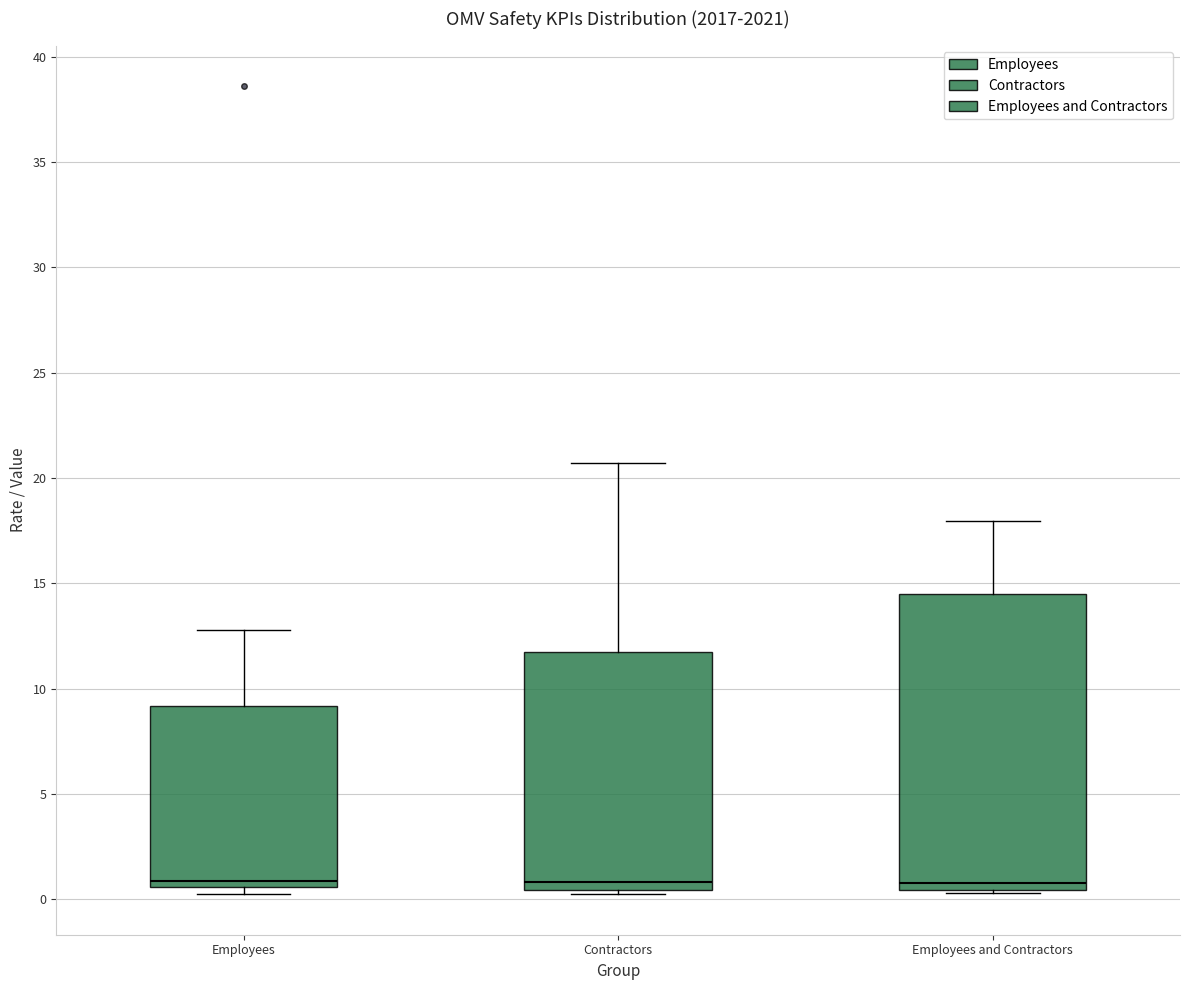

Reading left to right, transcribe this box plot: for each box, give where its median line is, the range the box spans, and where its two whiskers end, as read against the y-axis. The values are not printed on the chart, so give them approximately, as read against the axis.

Employees: median 1.0, box 0.5 to 9.0, whiskers 0.0 to 13.0
Contractors: median 1.0, box 0.5 to 11.5, whiskers 0.5 (just below the box's lower edge) to 20.5
Employees and Contractors: median 1.0, box 0.5 to 14.5, whiskers 0.5 (just below the box's lower edge) to 18.0